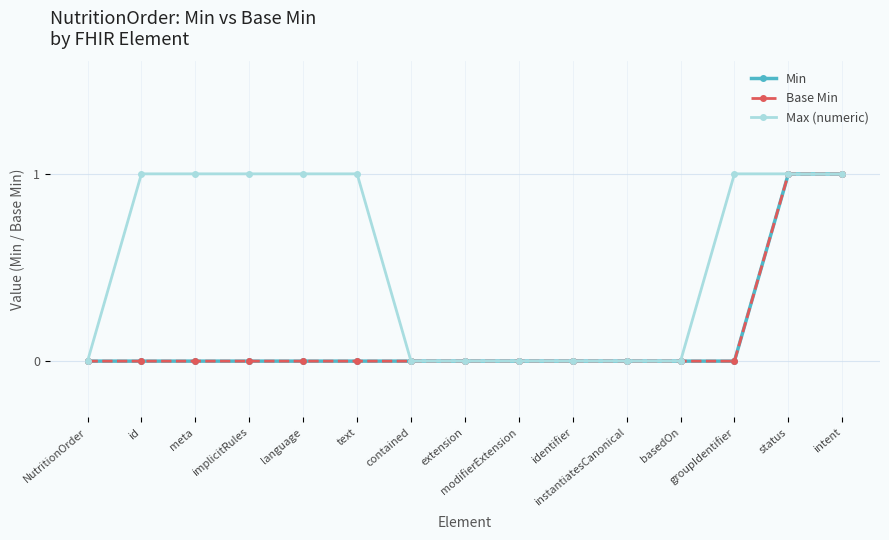

Is this an area chart (filled region under the line)?

No